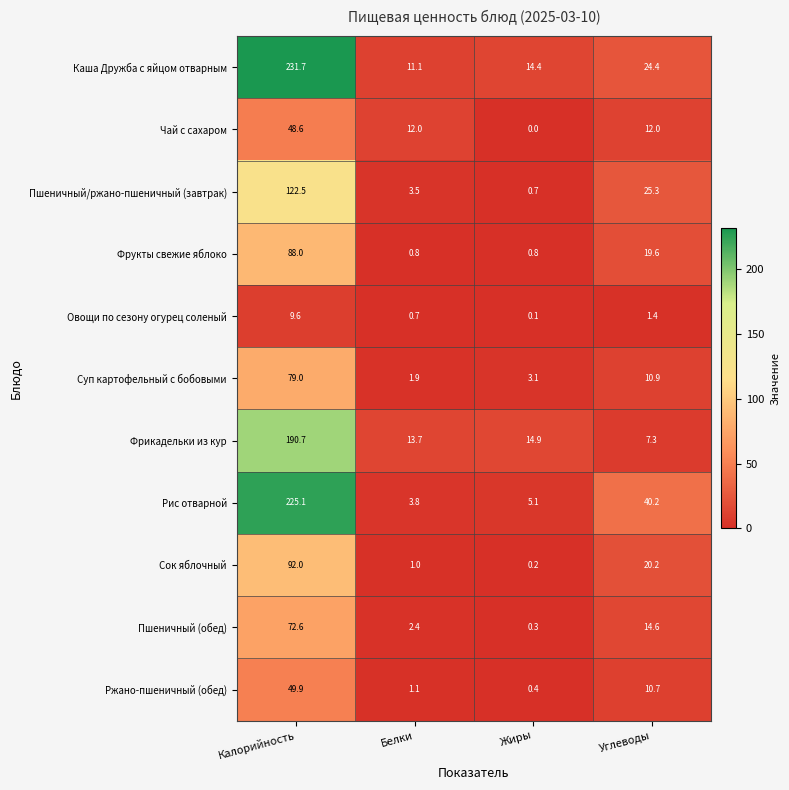

What is the maximum value shown in the chart?

231.7